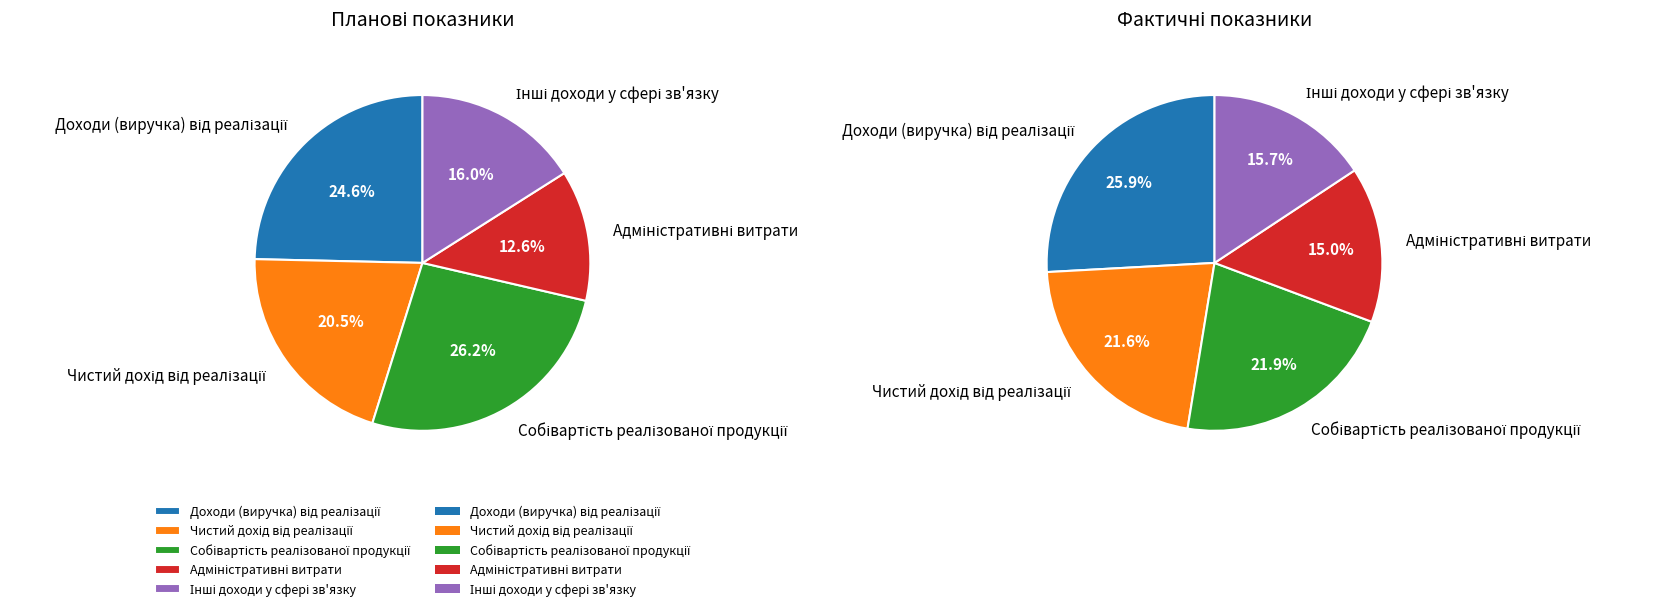

What percentage is the Чистий дохід від реалізації slice, to the nearest percent?

22%